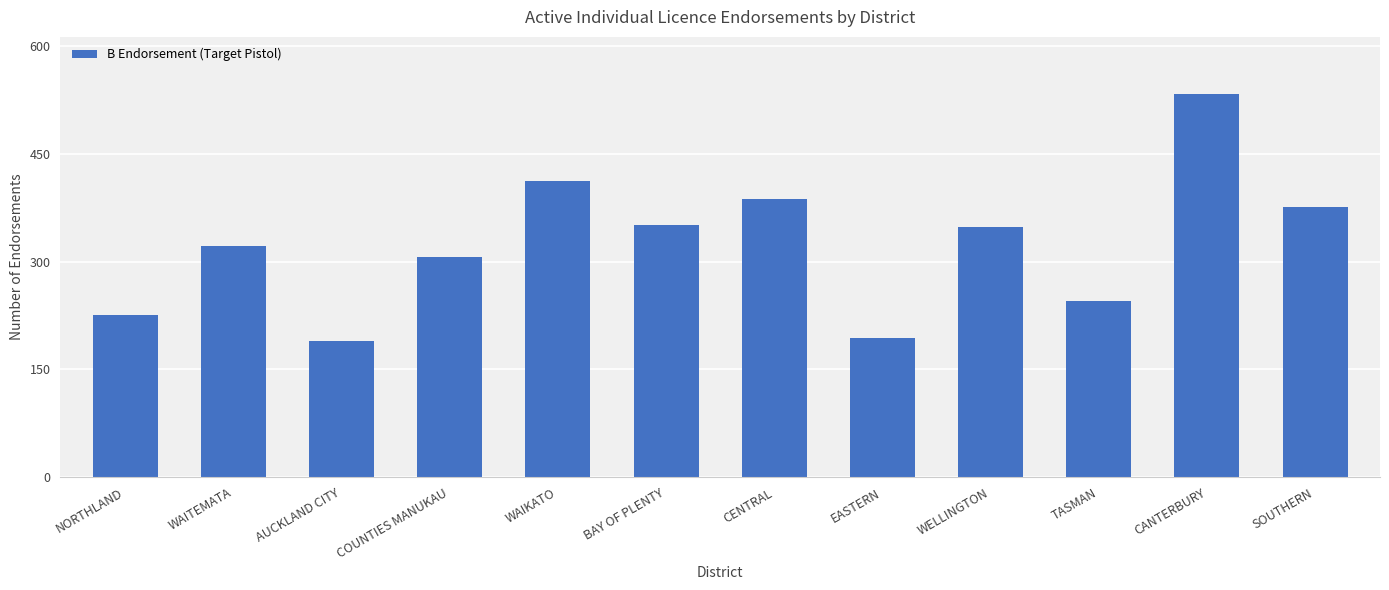

What value does the data have at WELLINGTON, to the nearest 5?

350